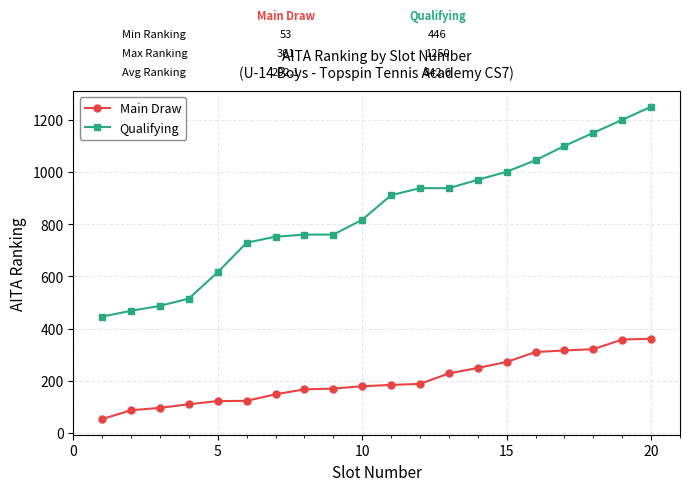

True or false: Qualifying and Main Draw cross at least once.

False